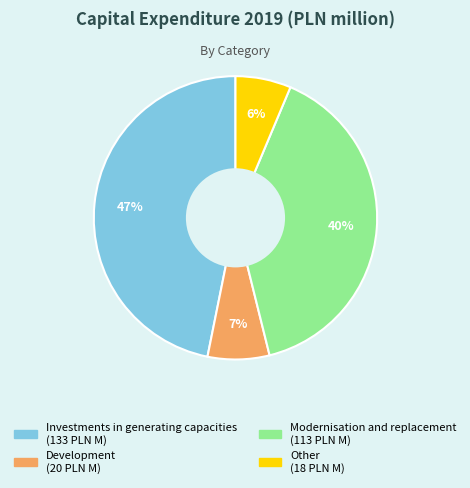

Is the sum of Modernisation and replacement and Other greater than half?

No